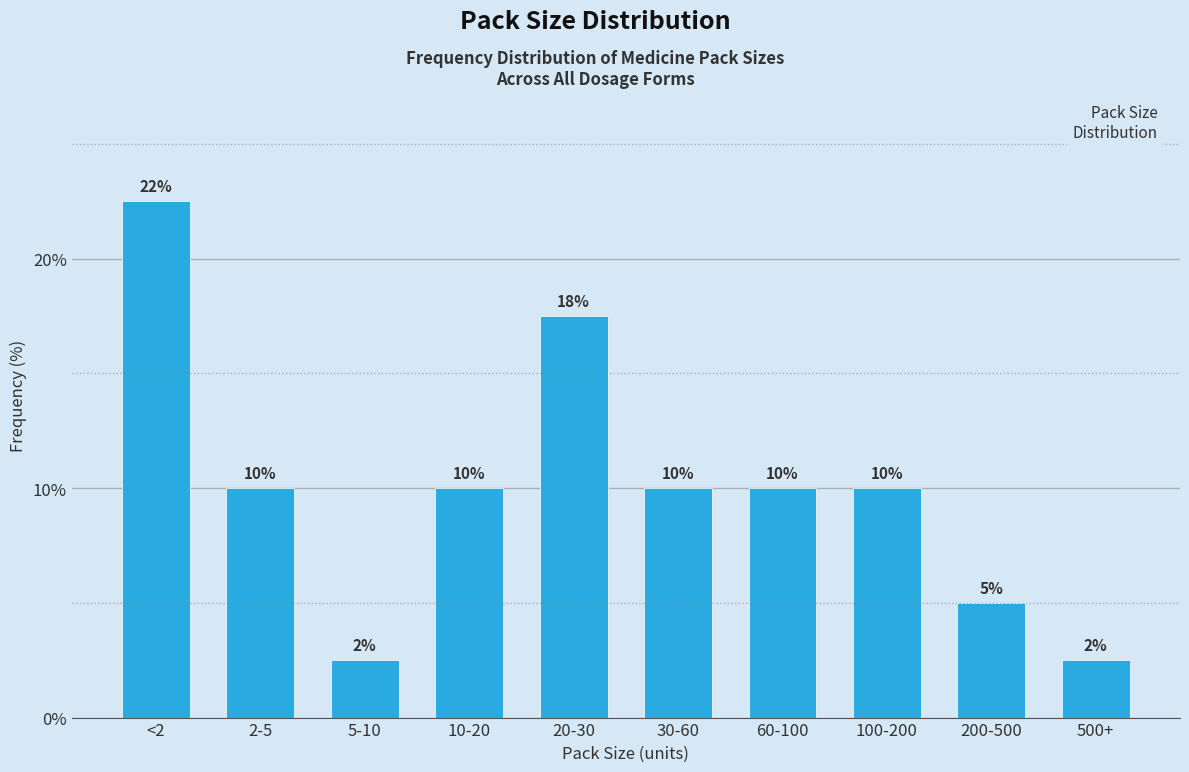

The value at 2-5 is 17.1. True or false?

False